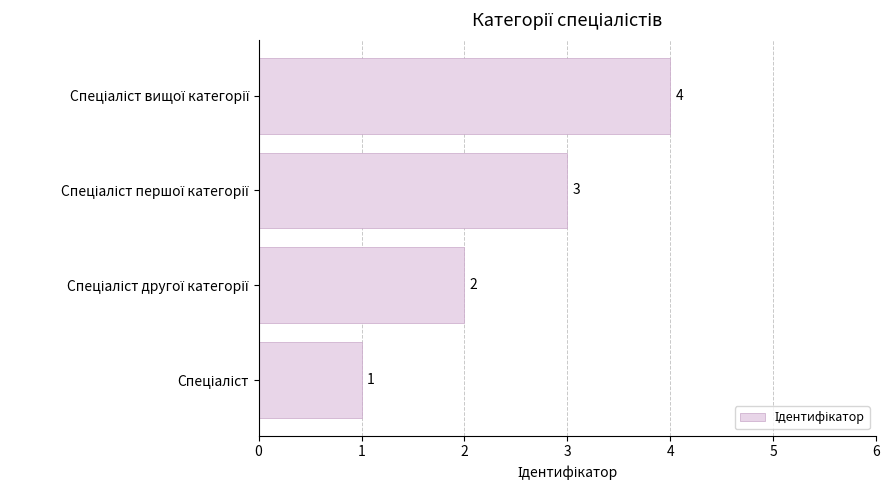

What is the difference between the maximum and minimum values?

3